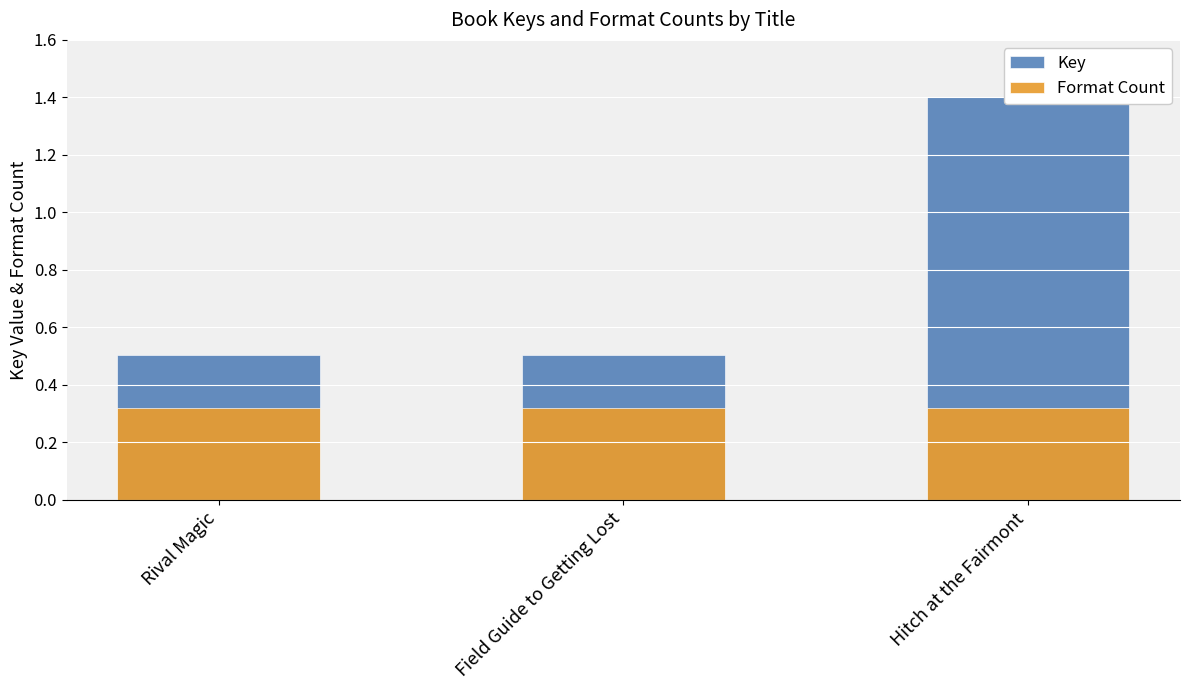

What is the label of the 2nd bar from the left?

Field Guide to Getting Lost